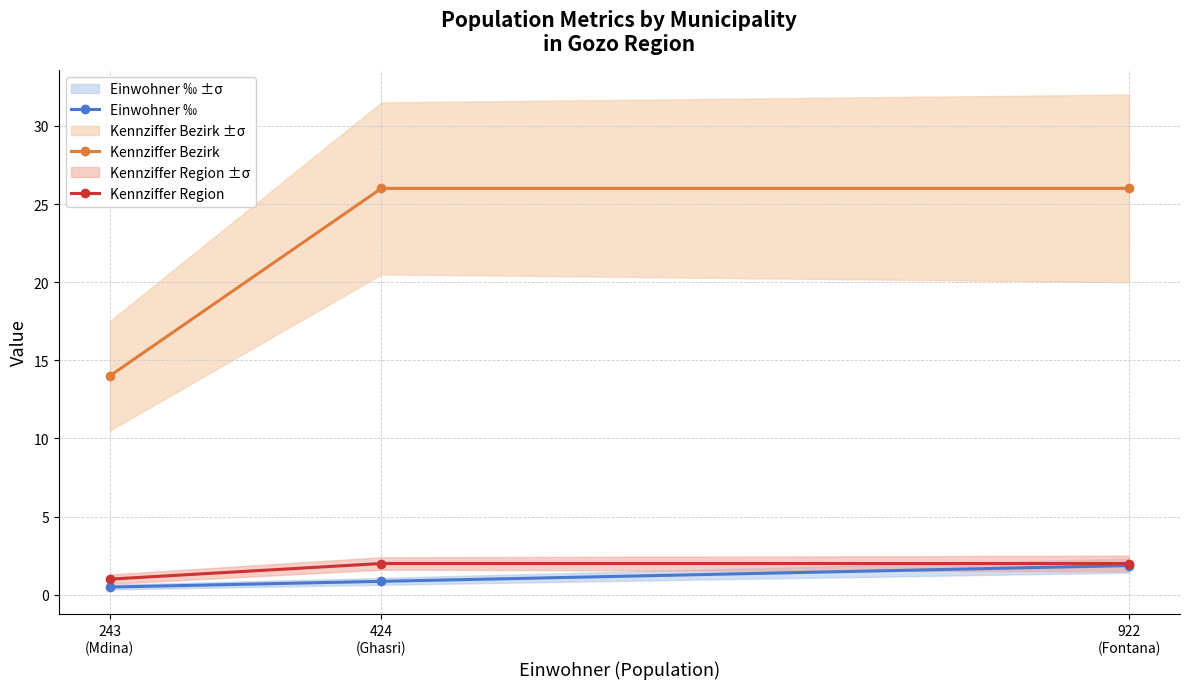

Reading right to left, list all the values displayed in this chart.

Einwohner ‰: 922
(Fontana)=1.9	424
(Ghasri)=0.9	243
(Mdina)=0.5
Kennziffer Bezirk: 922
(Fontana)=26.0	424
(Ghasri)=26.0	243
(Mdina)=14.0
Kennziffer Region: 922
(Fontana)=2.0	424
(Ghasri)=2.0	243
(Mdina)=1.0